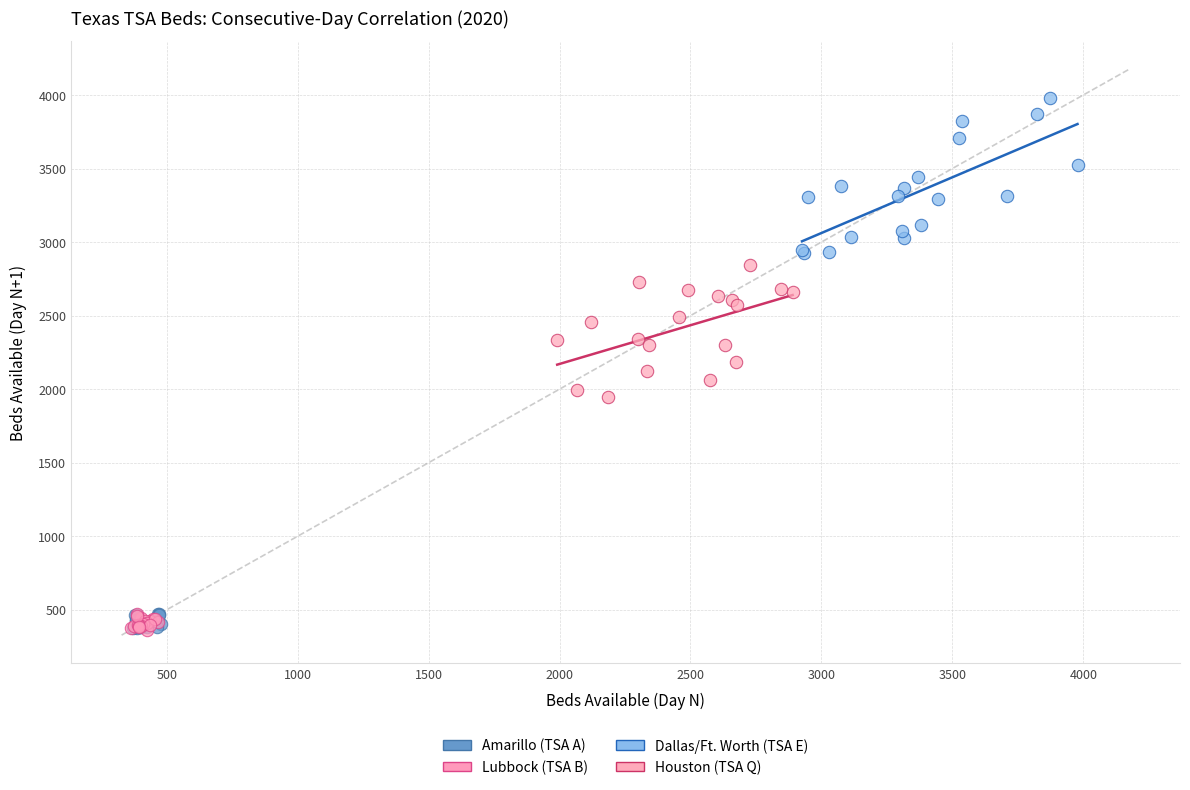

Which series reaches the maximum Y coordinate?

Dallas/Ft. Worth (TSA E)